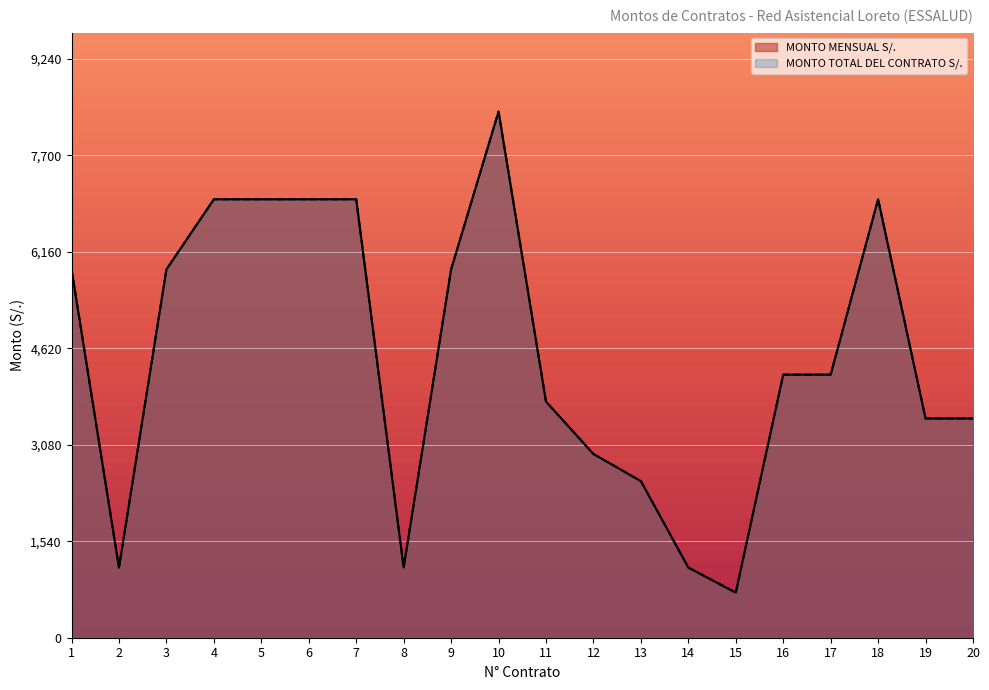

True or false: MONTO MENSUAL S/. has more than 0 points higher than both neighbors.

True